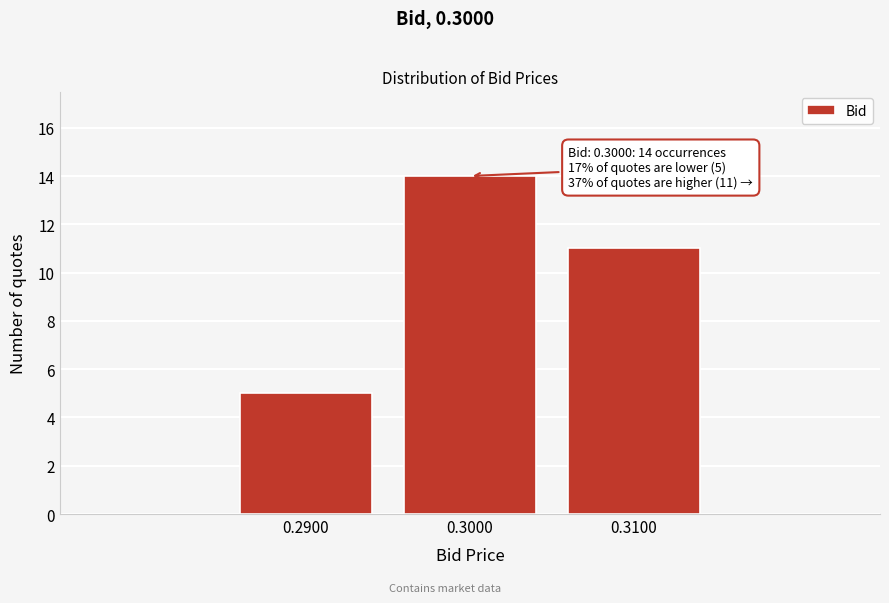

Reading left to right, extract all data points from this chart.

5	14	11